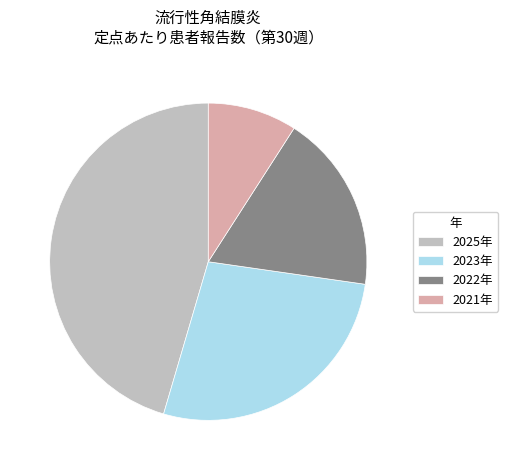

The 2023年 slice represents 27% of the pie. True or false?

True